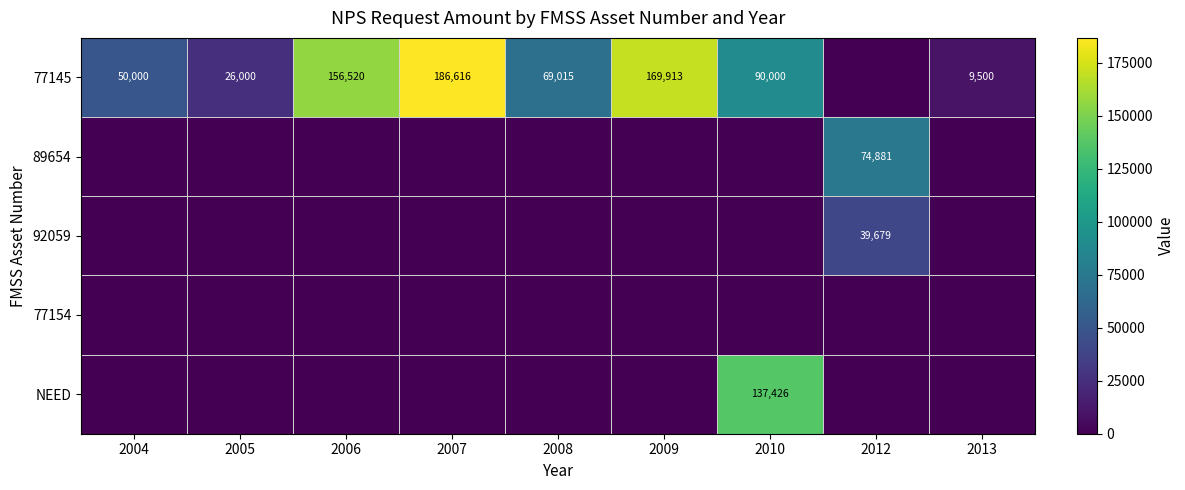

What is the difference between the 77145 values at 2004 and 2007?

136616